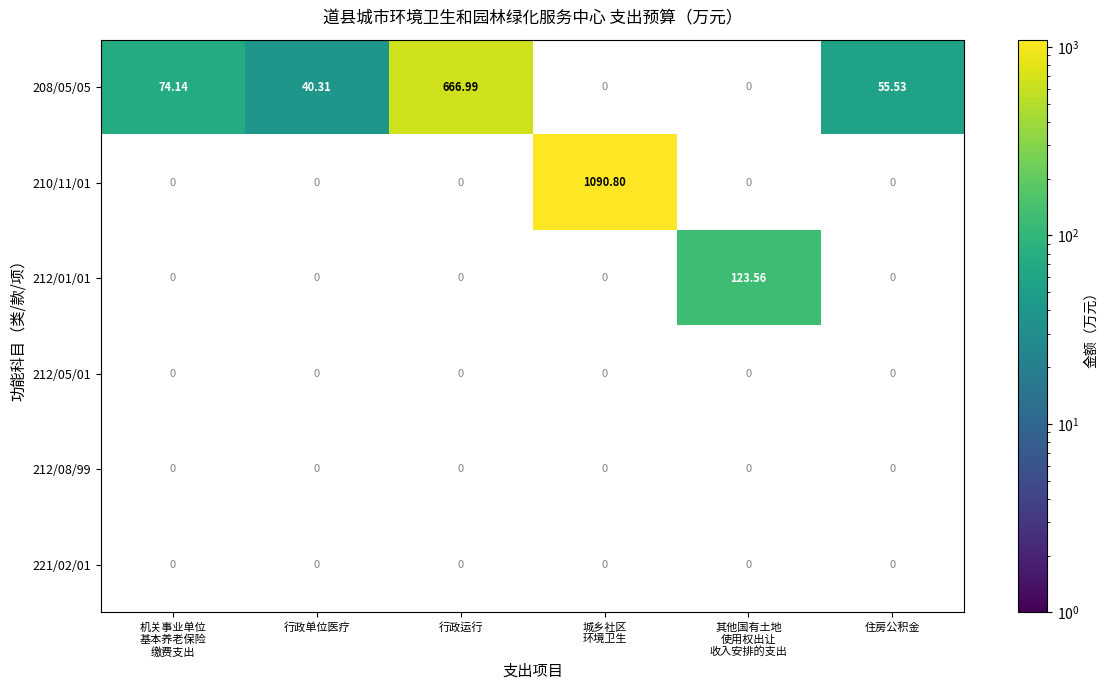

Between 行政运行 and 城乡社区
环境卫生, which series saw the biggest shift?

210/11/01